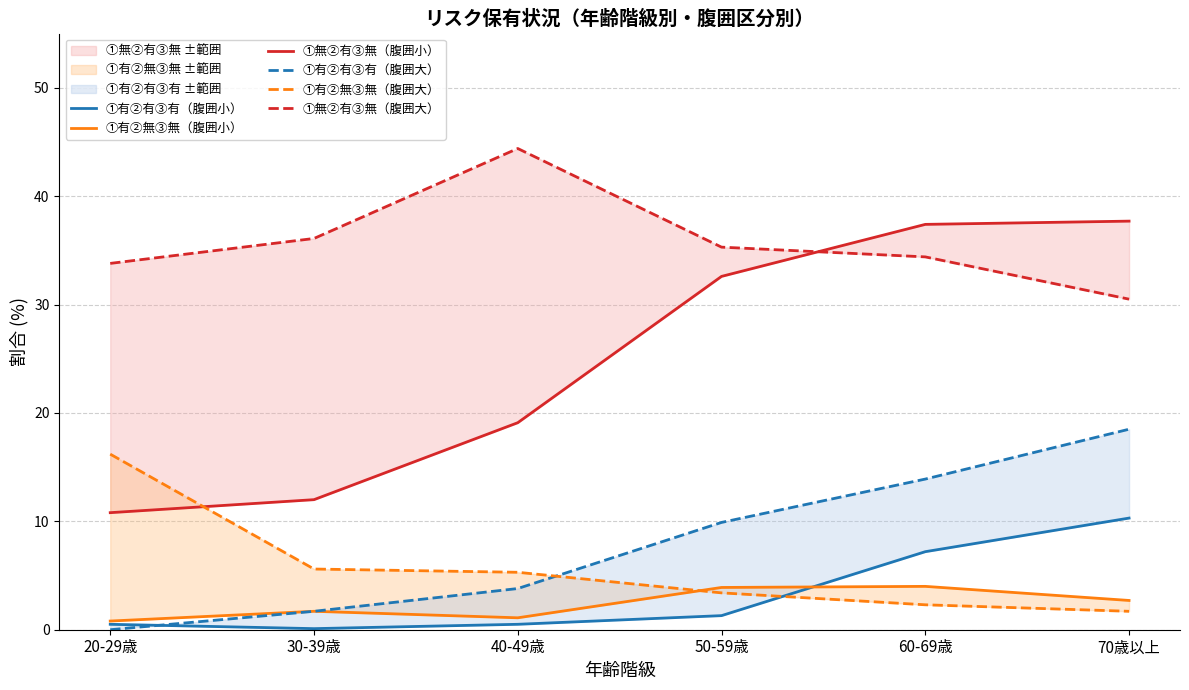

At which label is ①無②有③無（腹囲小） closest to 24?

40-49歳